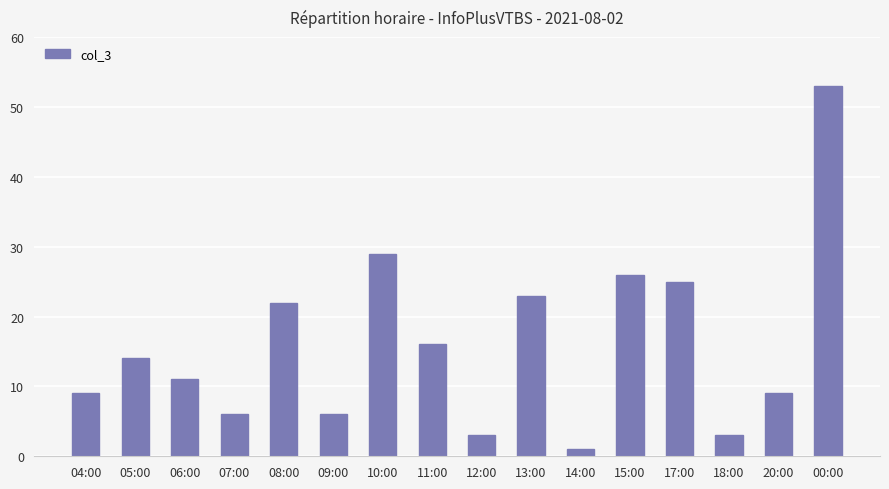

Reading left to right, list all the values displayed in this chart.

9	14	11	6	22	6	29	16	3	23	1	26	25	3	9	53